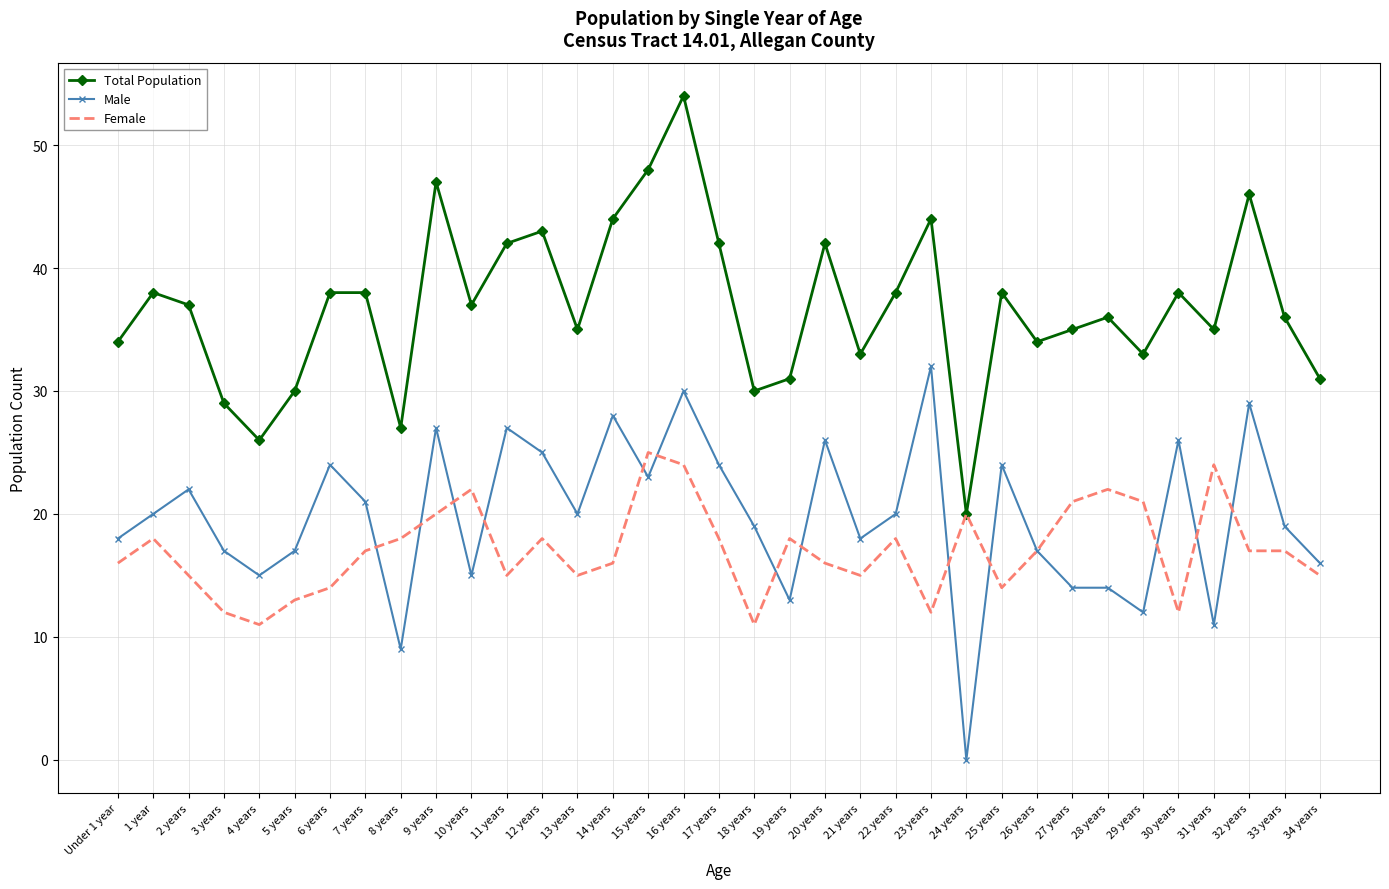

Which series changed the most between 2 years and 3 years?

Total Population